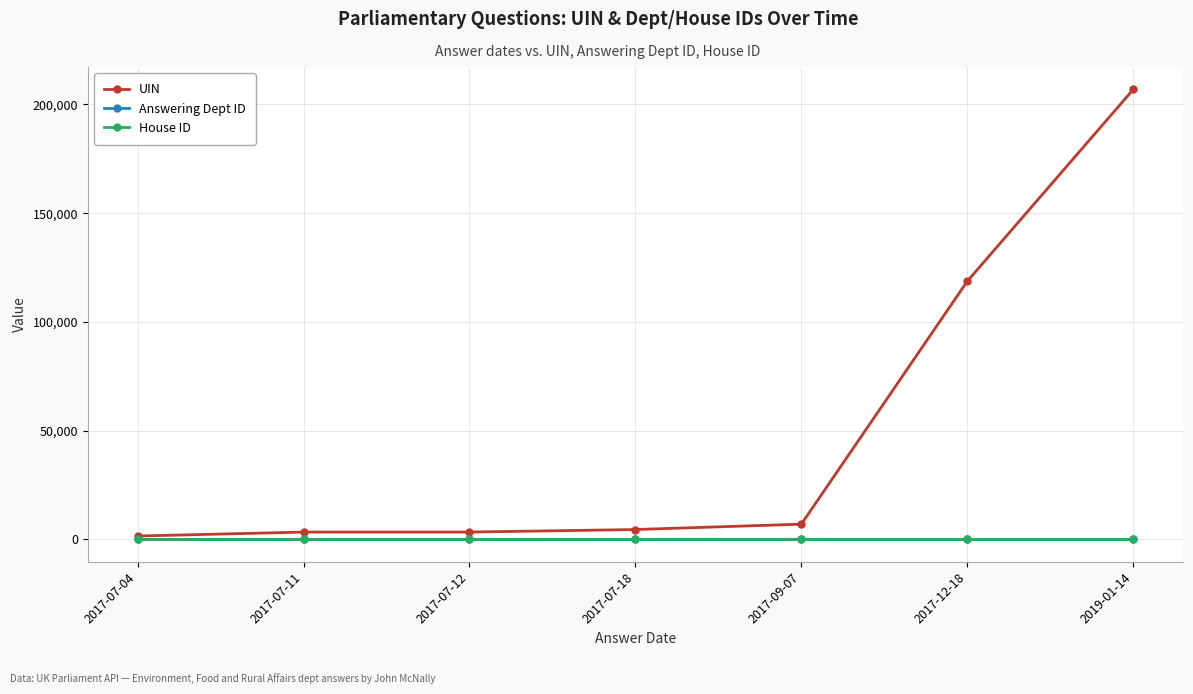

Where is UIN nearest to the value 104187?

2017-12-18